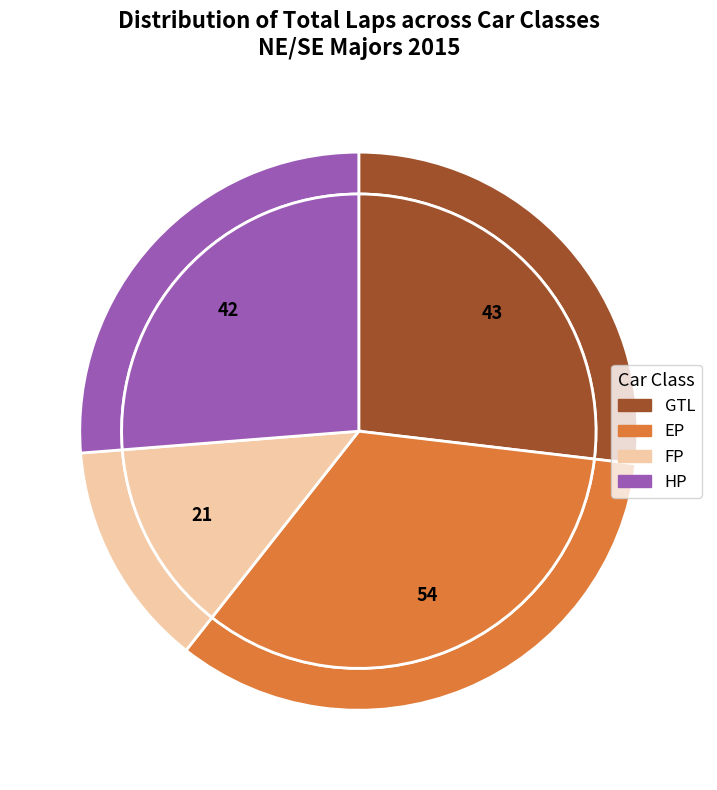

What is the largest slice in the pie chart?

EP